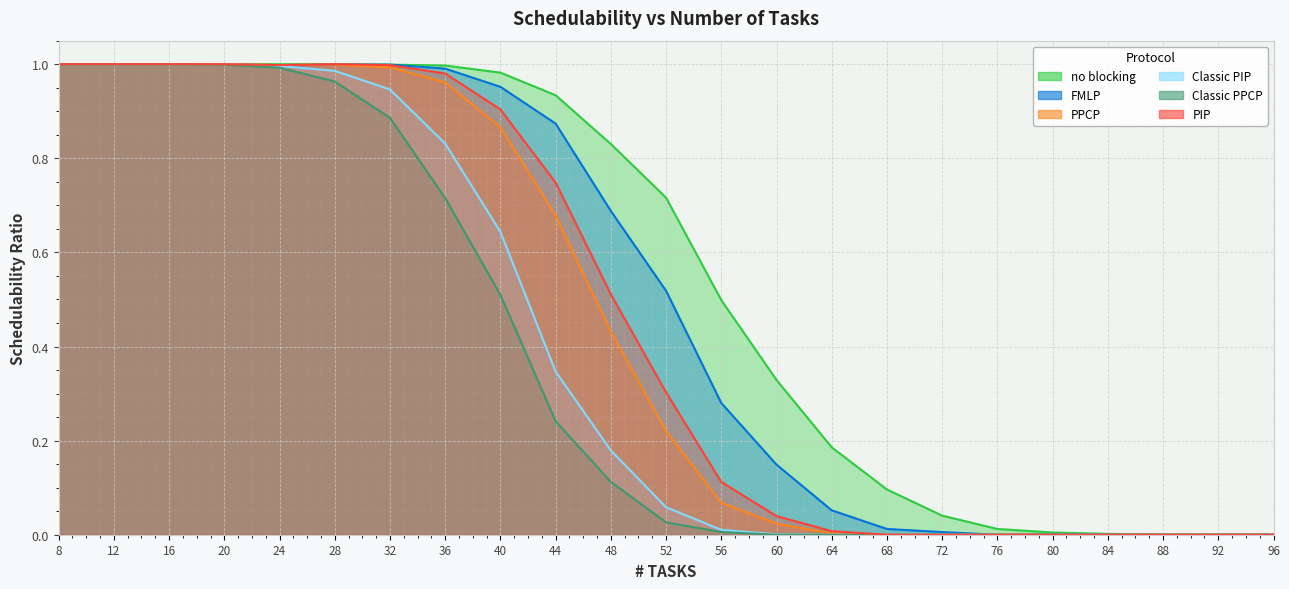

Between 84 and 40, which is larger?

40